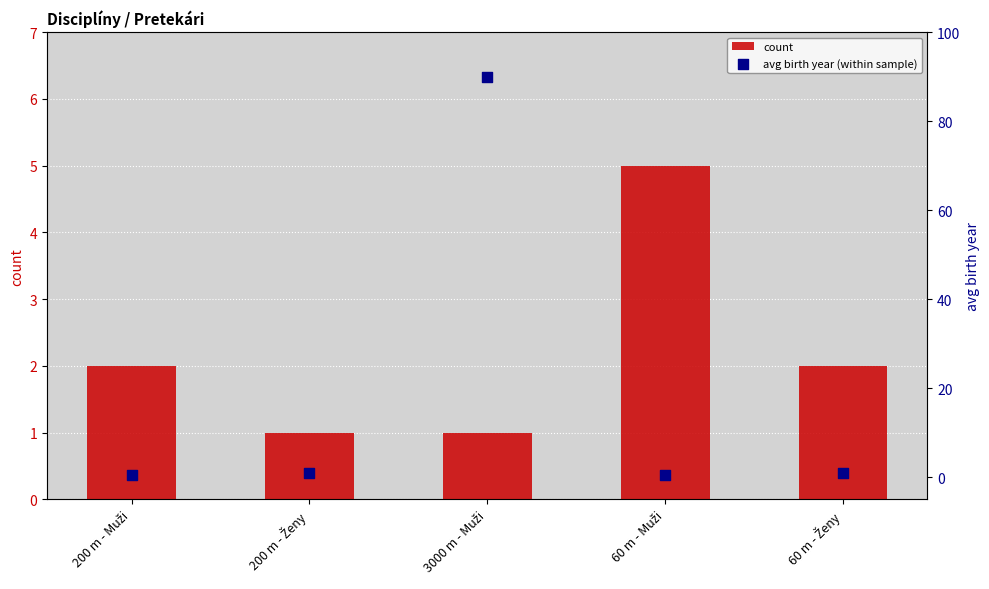

Which series reaches the minimum Y coordinate?

avg birth year (within sample)